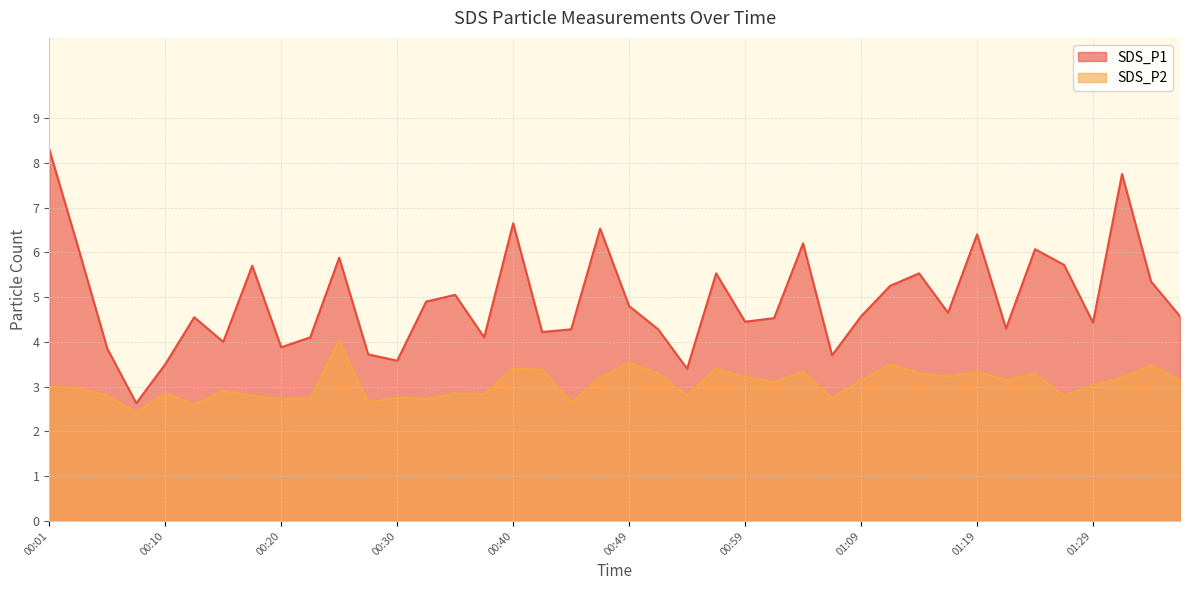

List the labels in order of SDS_P2 value, largest first.

00:25, 00:49, 01:12, 01:34, 00:40, 00:57, 00:42, 01:04, 01:19, 00:52, 01:14, 01:24, 00:59, 01:17, 00:47, 01:31, 01:22, 01:36, 01:09, 01:02, 01:29, 00:01, 00:03, 00:15, 00:10, 00:35, 00:37, 00:06, 00:18, 00:54, 01:27, 00:30, 01:07, 00:20, 00:23, 00:32, 00:27, 00:45, 00:13, 00:08